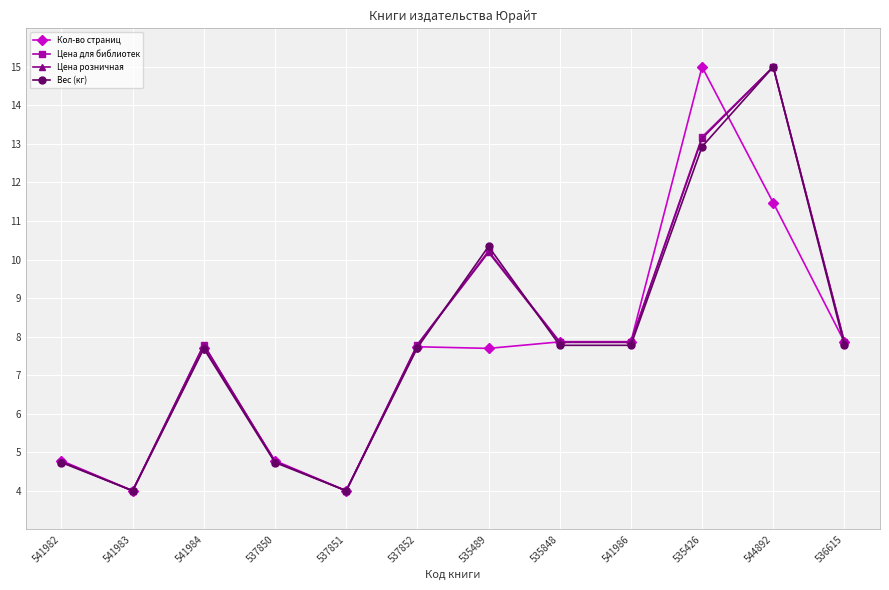

What is the minimum value for Цена для библиотек?

4.0